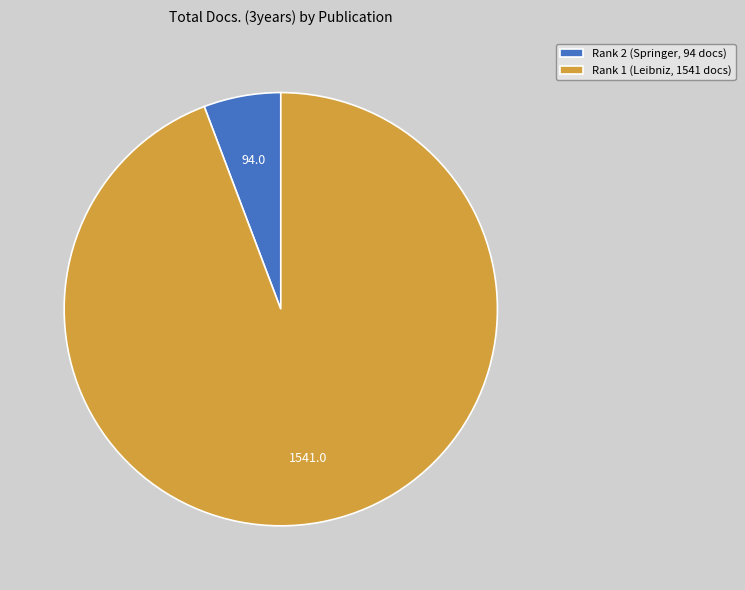

What is the smallest slice in the pie chart?

Rank 2 (Springer, 94 docs)